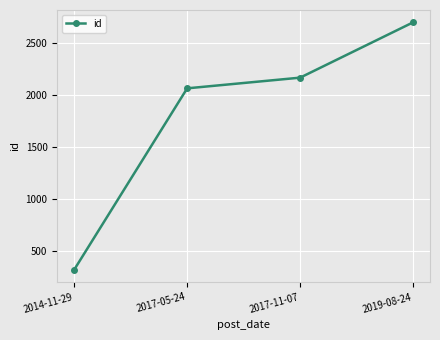

Reading right to left, what are all the values shown in this chart?

2019-08-24=2702	2017-11-07=2169	2017-05-24=2066	2014-11-29=318